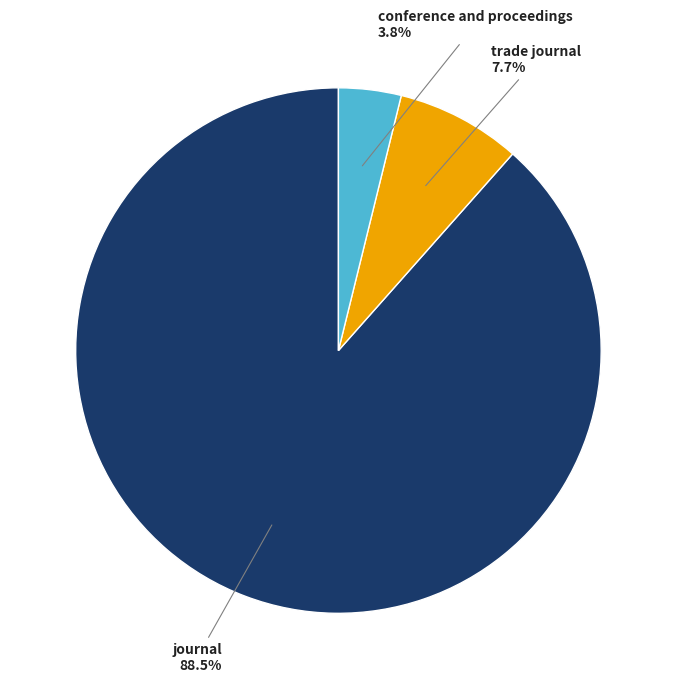

Does any single category account for the majority?

Yes